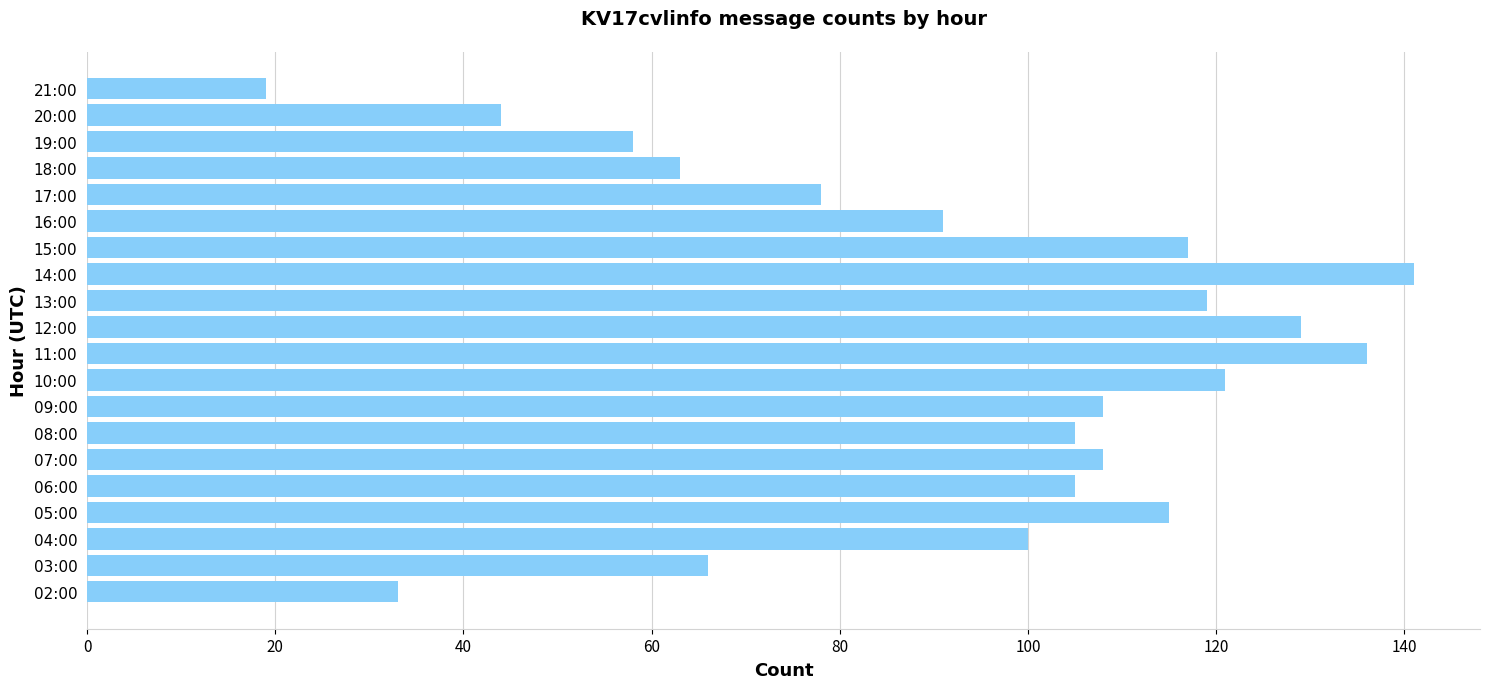

Read the value at 11:00.

136